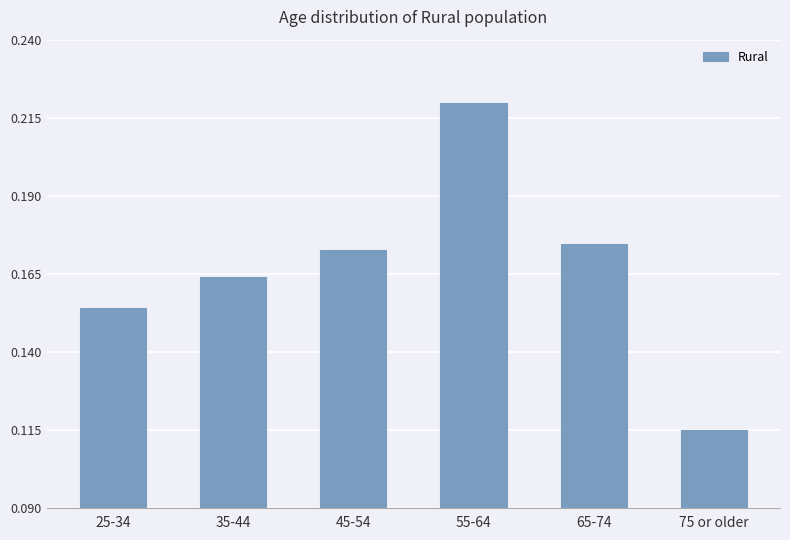

Is it true that the value at 55-64 is 0.3?

False